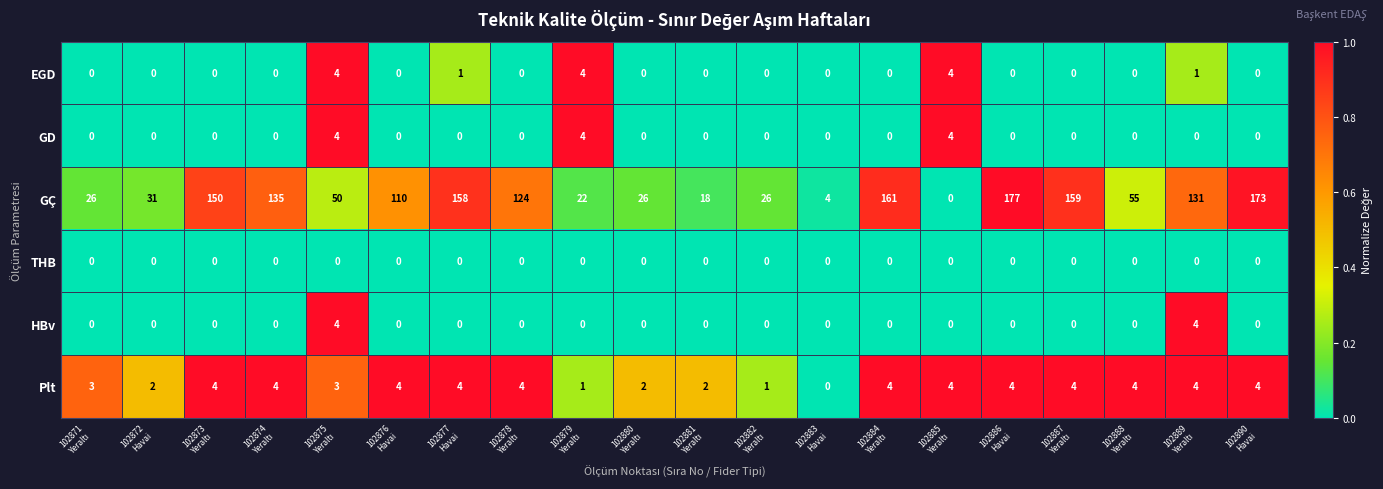

Which series has the largest range (max minus min)?

GÇ